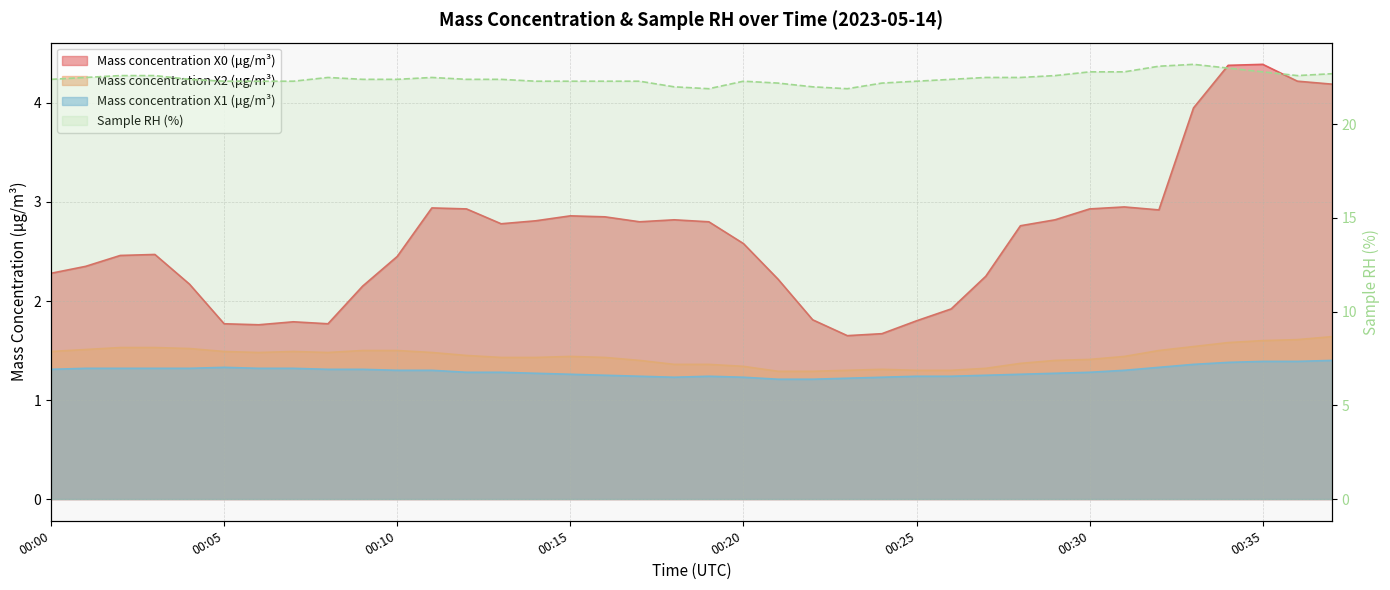

What is the value of the Sample RH (%) point at the 38th from the left?

22.7